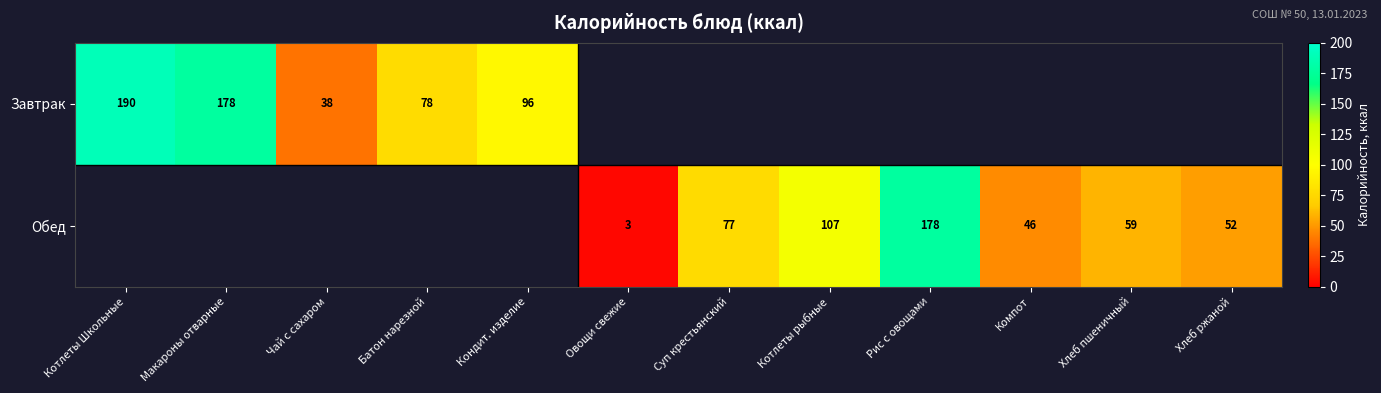

Is the value of Обед at Овощи свежие greater than the value of Завтрак at Кондит. изделие?

No